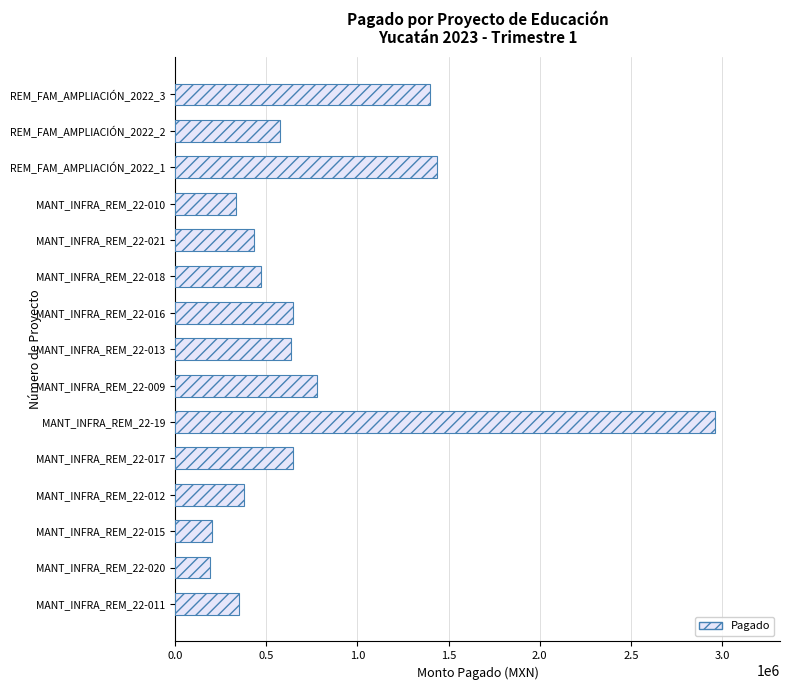

Is it true that the value at MANT_INFRA_REM_22-018 is 250442.7?

False